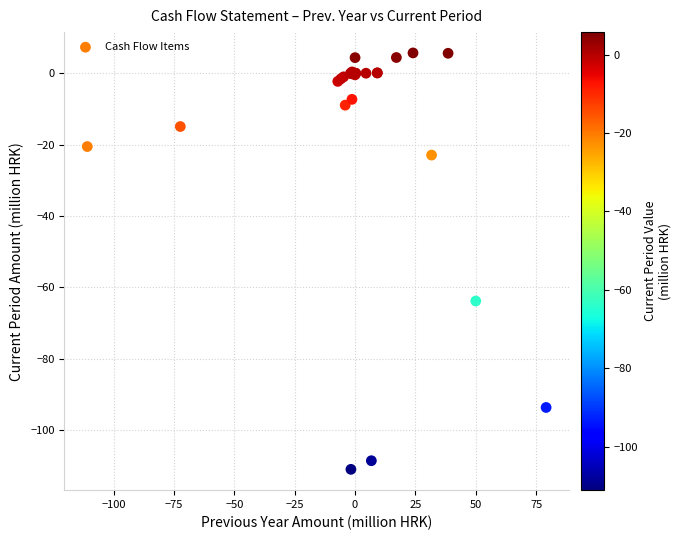

What Y value in the scatter plot is closest to -52?

-63.8